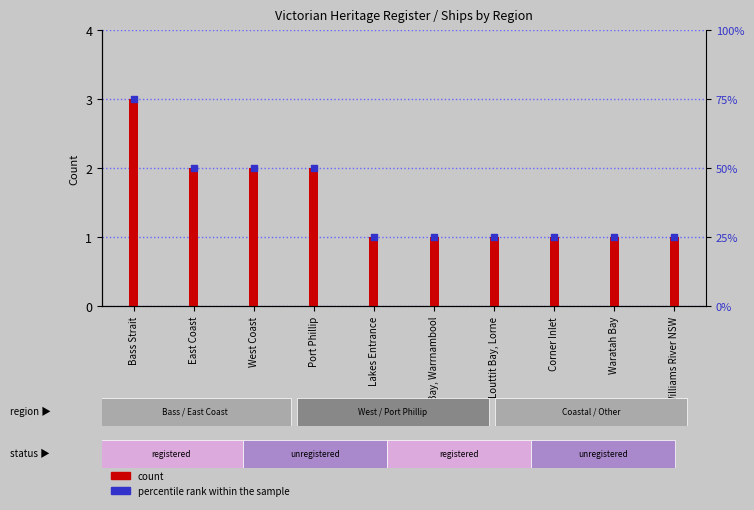

At which category is the sum across all series the highest?

Bass Strait